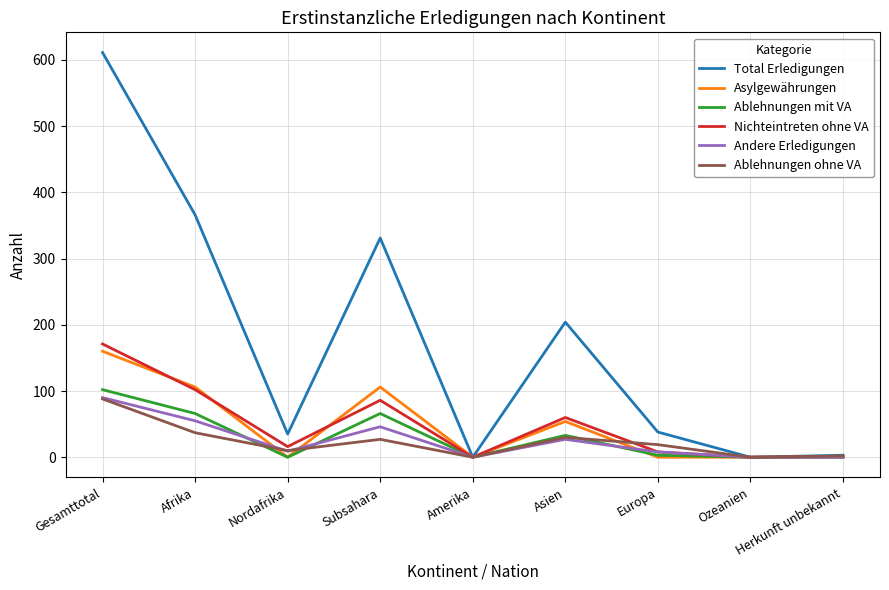

Which series changed the most between Gesamttotal and Europa?

Total Erledigungen